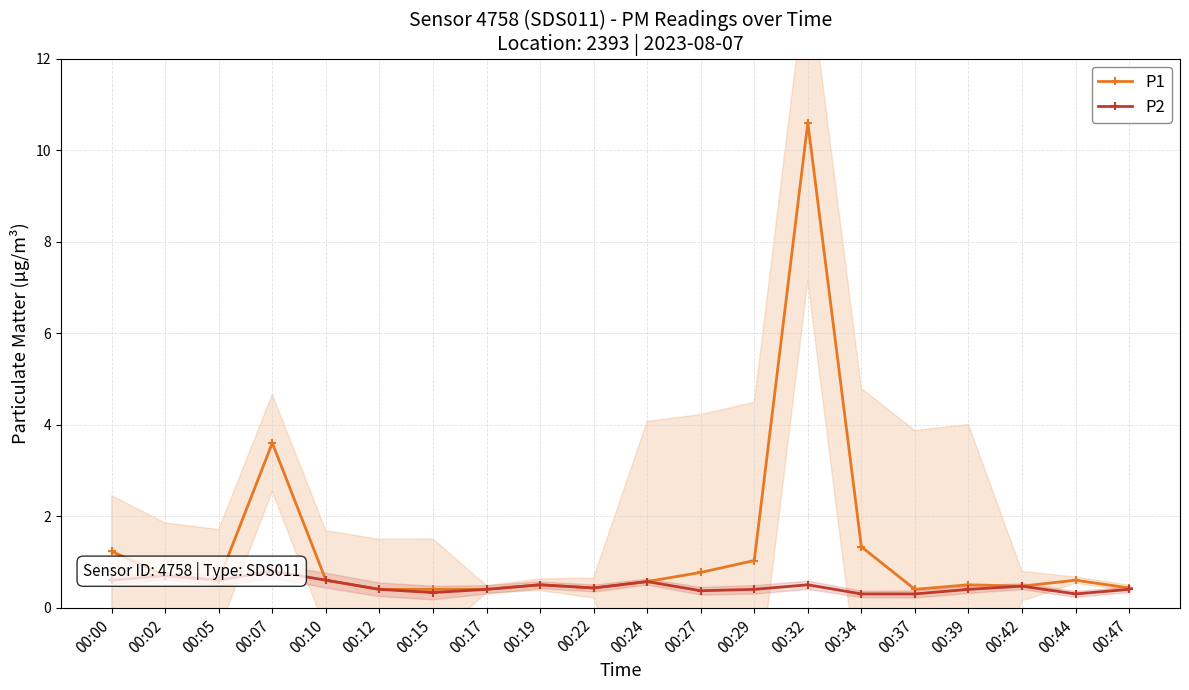

Reading left to right, extract all data points from this chart.

P1: 00:00=1.2	00:02=0.7	00:05=0.6	00:07=3.6	00:10=0.6	00:12=0.4	00:15=0.4	00:17=0.4	00:19=0.5	00:22=0.4	00:24=0.6	00:27=0.8	00:29=1.0	00:32=10.6	00:34=1.3	00:37=0.4	00:39=0.5	00:42=0.5	00:44=0.6	00:47=0.4
P2: 00:00=0.6	00:02=0.7	00:05=0.6	00:07=0.8	00:10=0.6	00:12=0.4	00:15=0.3	00:17=0.4	00:19=0.5	00:22=0.4	00:24=0.6	00:27=0.4	00:29=0.4	00:32=0.5	00:34=0.3	00:37=0.3	00:39=0.4	00:42=0.5	00:44=0.3	00:47=0.4